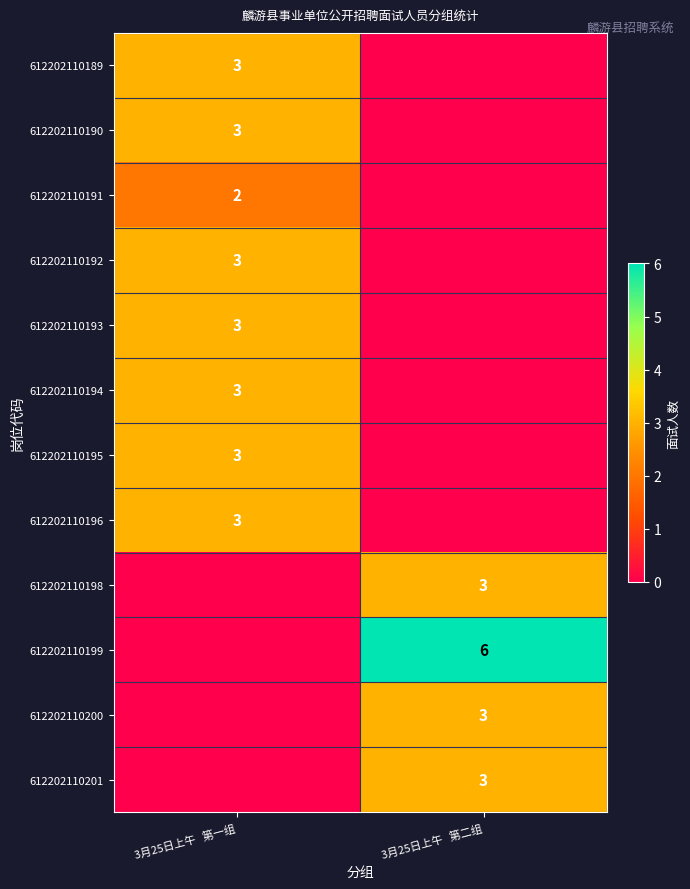

True or false: 612202110189 has a value of 5 at 3月25日上午   第一组.

False